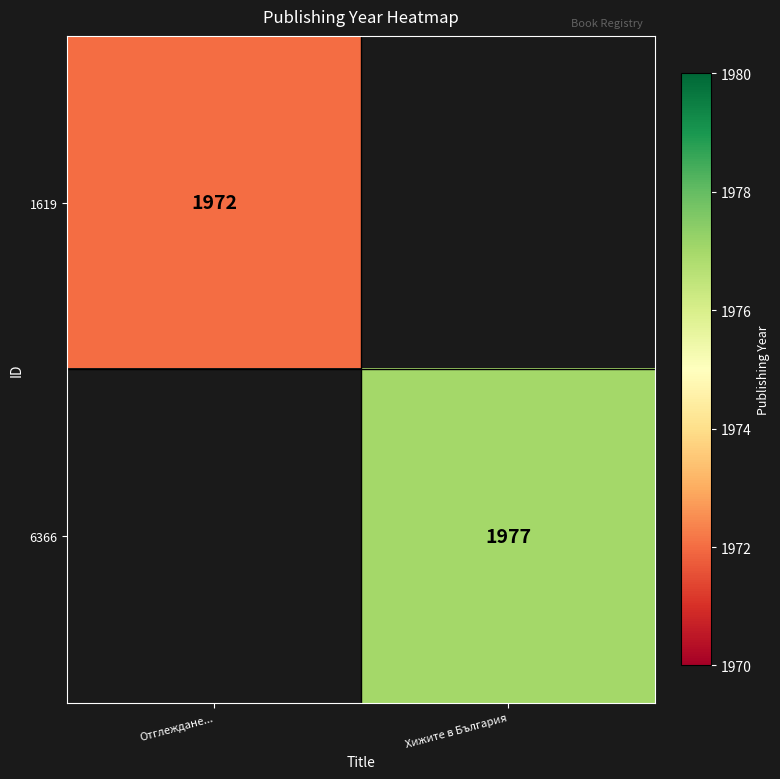

The 6366 series shows 620 at Хижите в България. True or false?

False